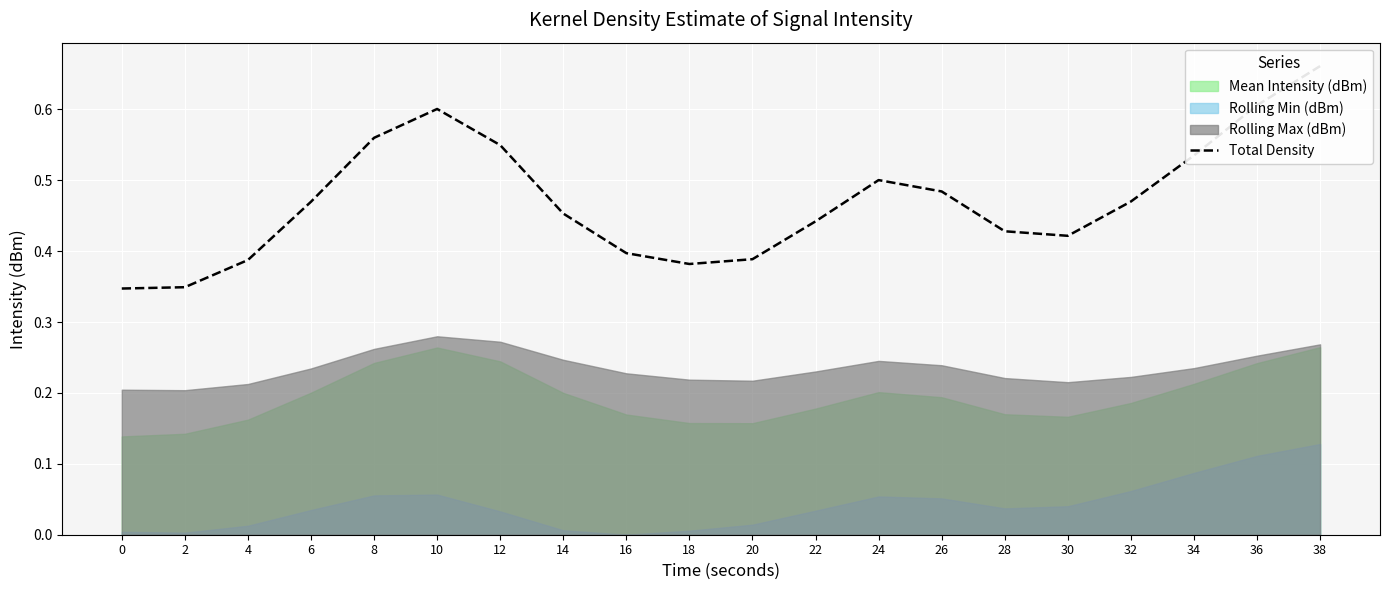

What is the difference between the values at 24 and 4?

0.1